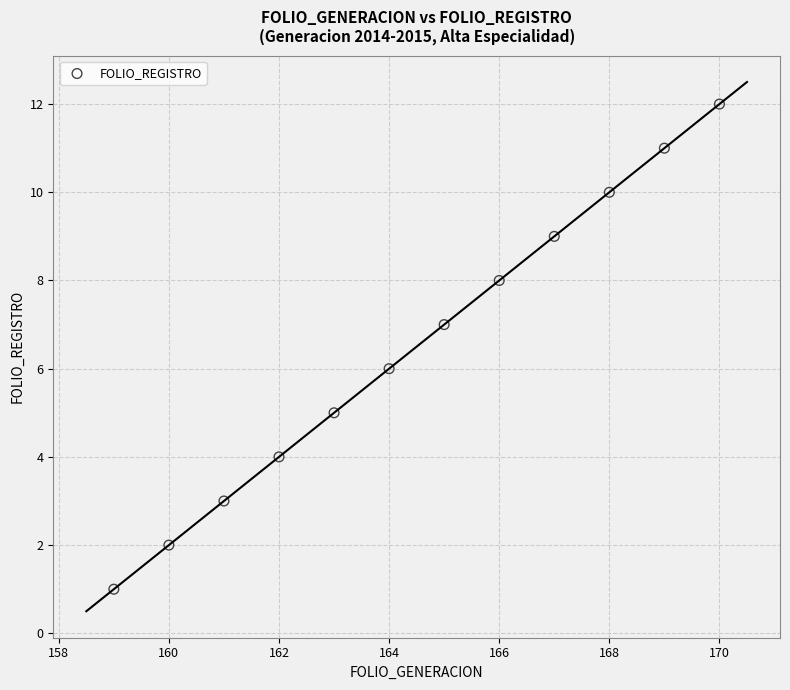

What is the range of X values (max minus min)?

11